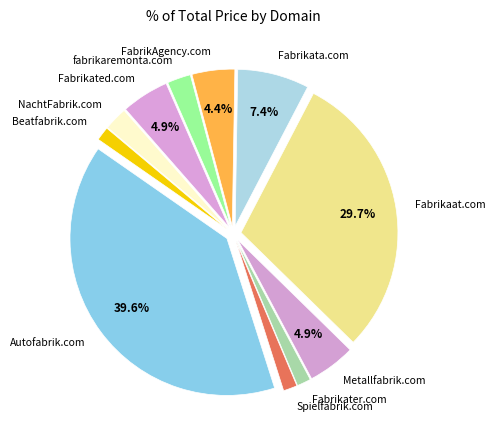

Combined, what portion of the pie is Fabrikata.com and Fabrikated.com?

12.3%